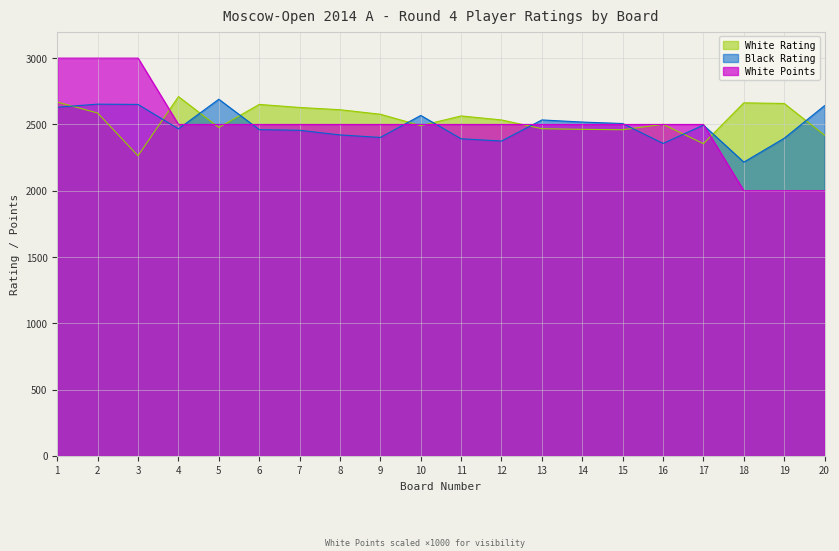

What is the minimum value for White Points?

2000